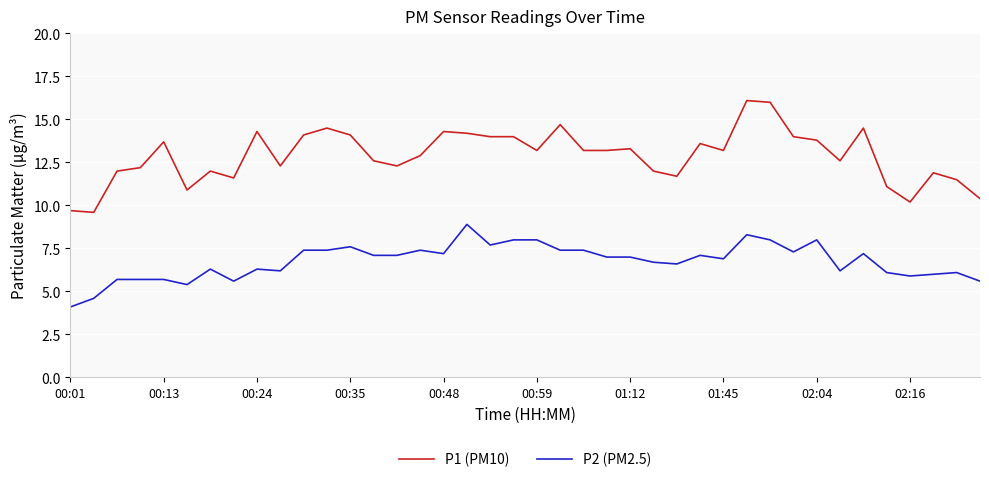

True or false: P2 (PM2.5) and P1 (PM10) intersect in this chart.

False